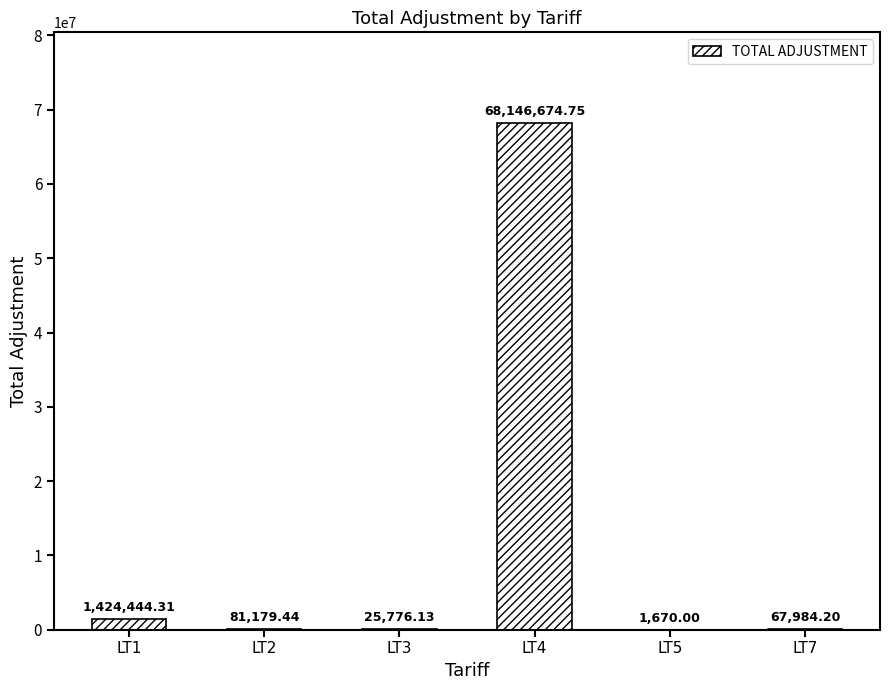

What is the sum of all values?

69747728.8